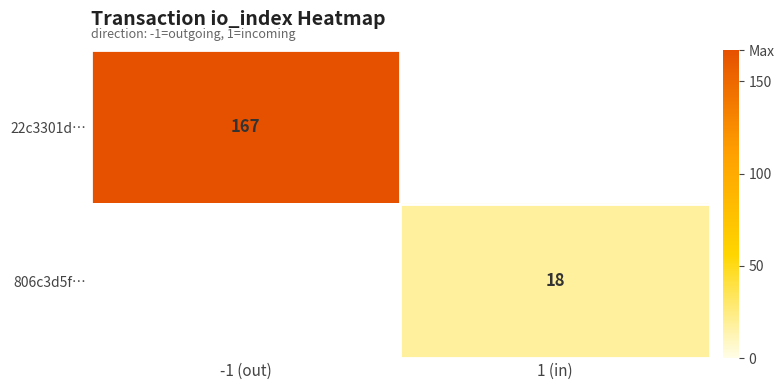

True or false: 806c3d5f… has a value of 12 at 1 (in).

False